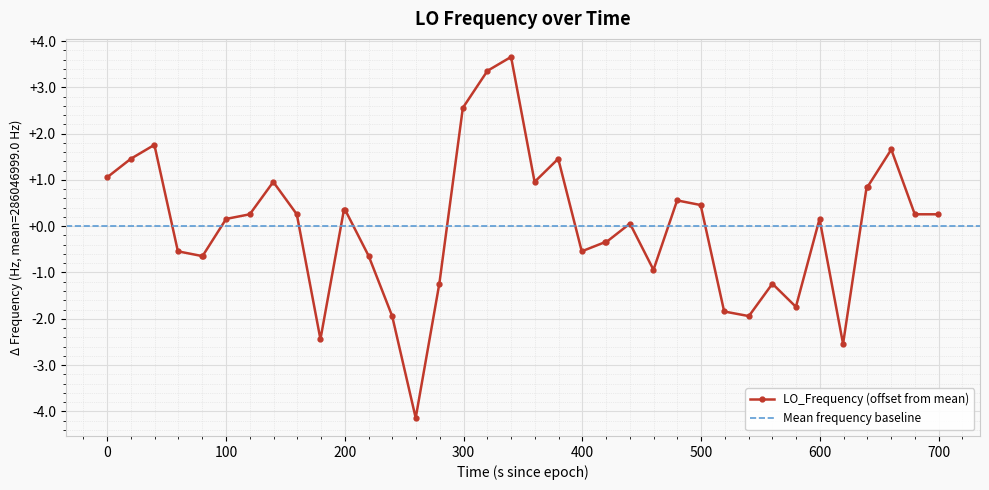

How many lines are shown in the chart?

1